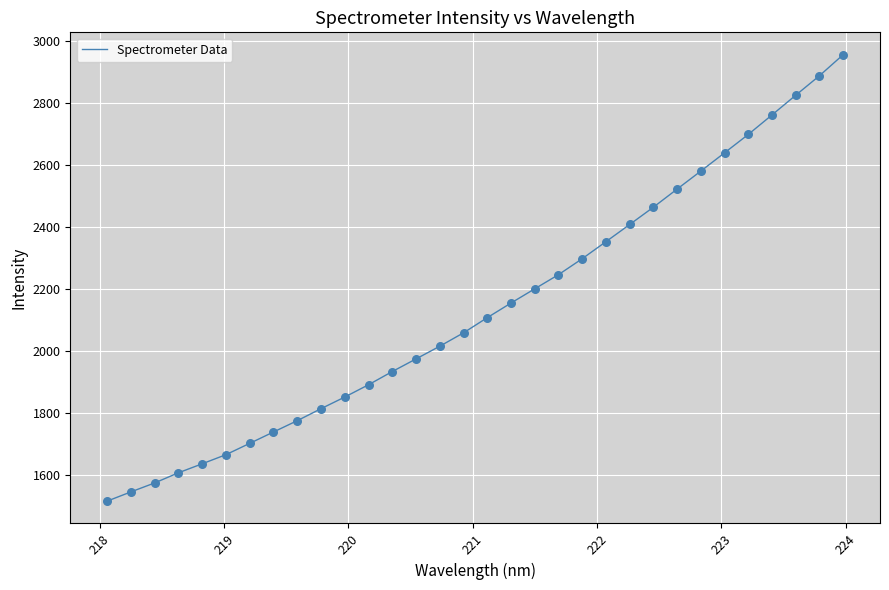

What is the maximum value shown in the chart?

2956.6